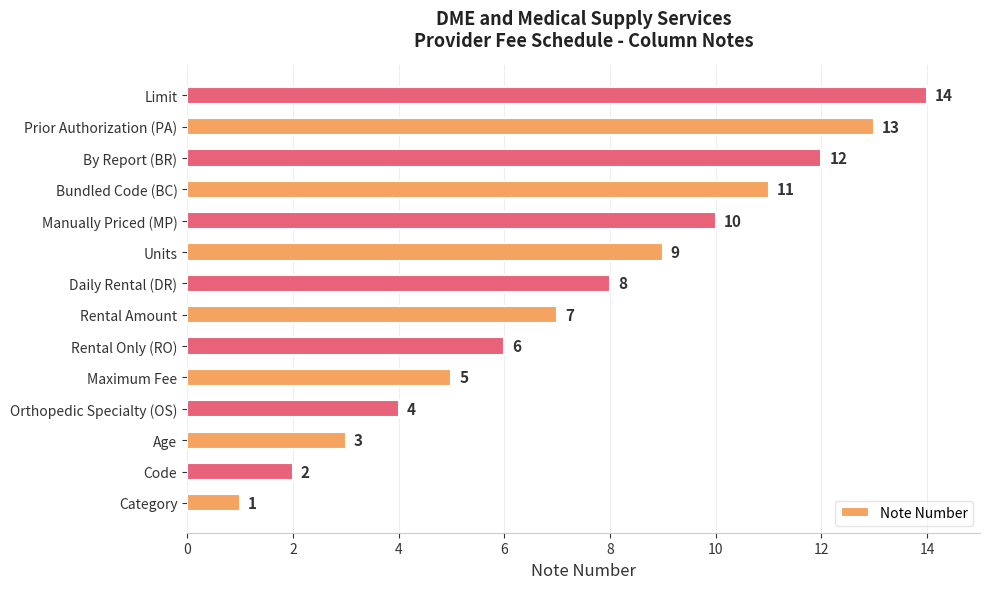

What is the change in value from Daily Rental (DR) to Units?

+1